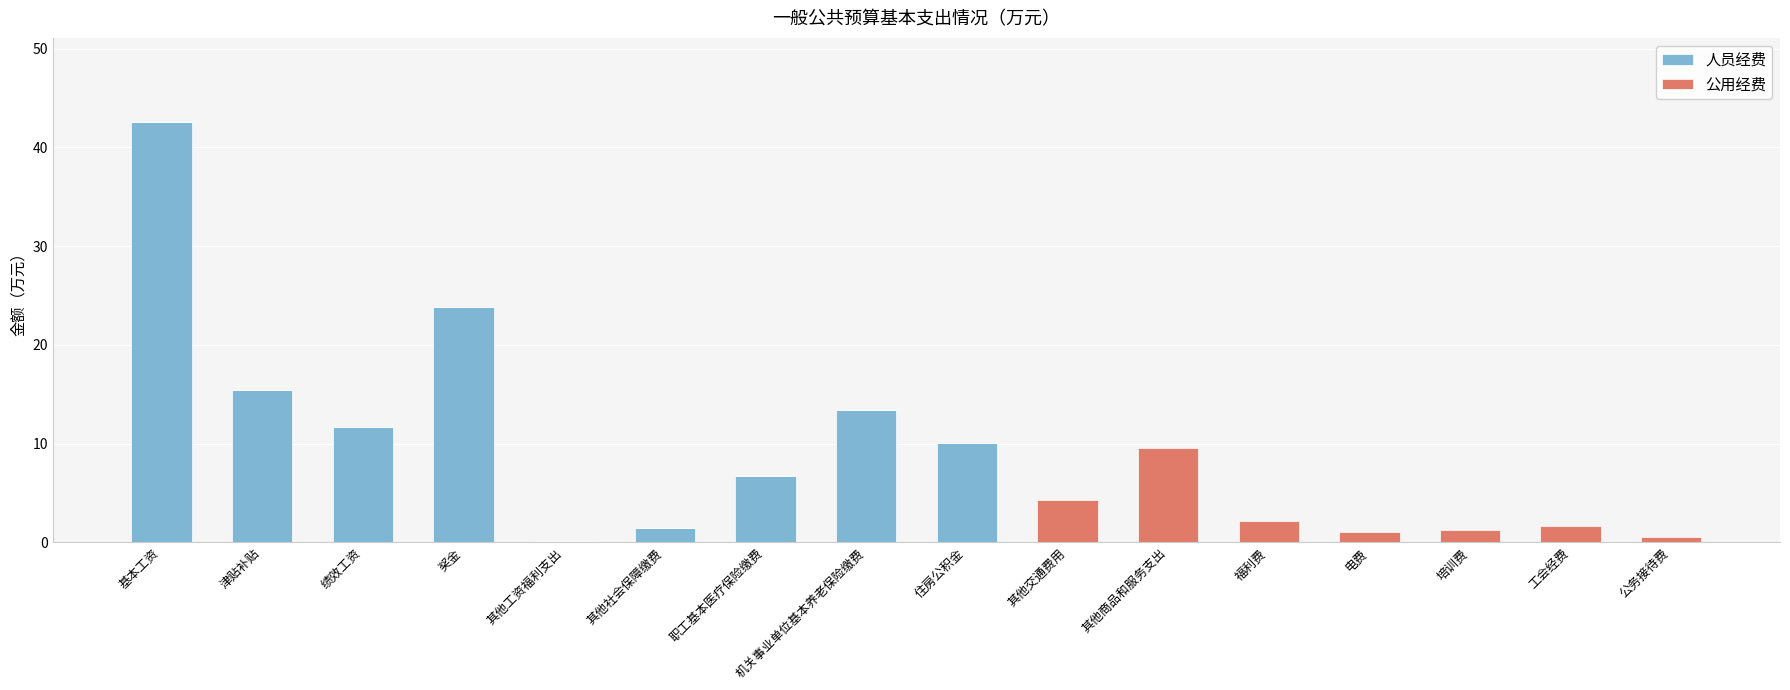

What is the total value across all series at 其他社会保障缴费?

1.4